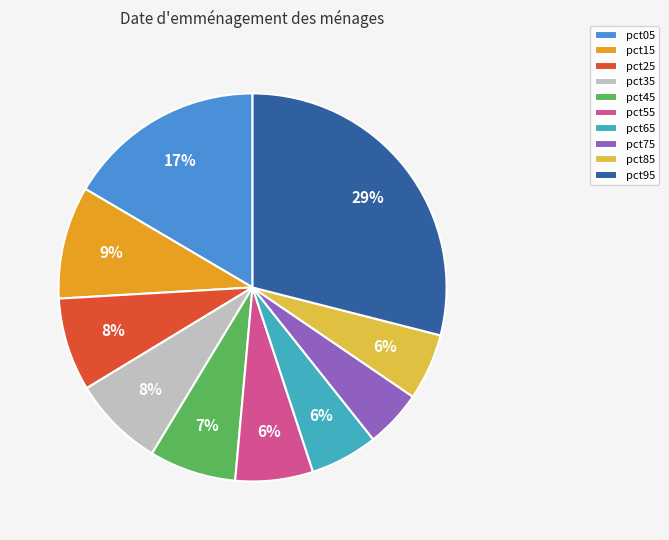

To the nearest percent, what is the difference between the largest and smallest slice percentages?

24%